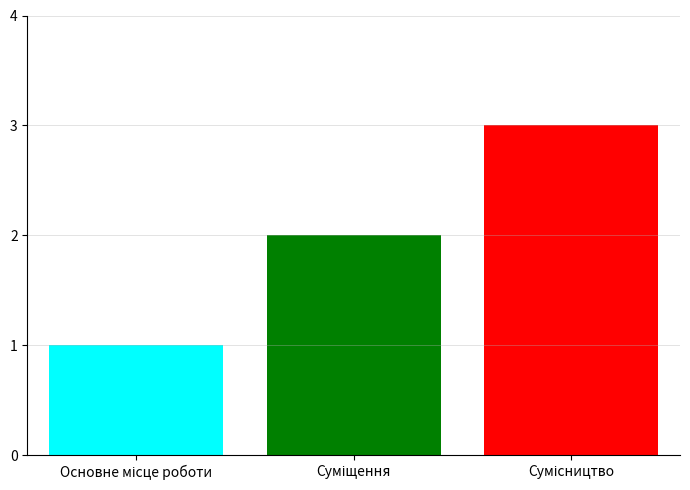

What is the maximum value shown in the chart?

3